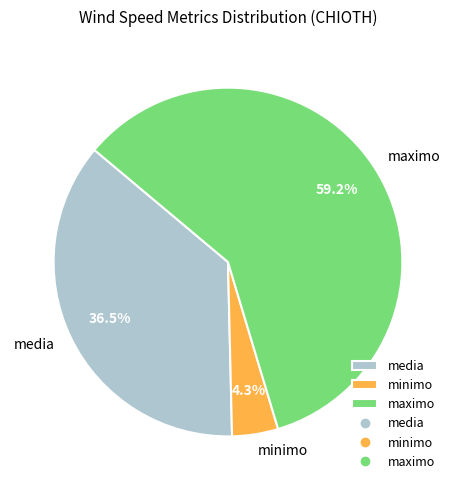

Which category has the biggest portion of the pie?

maximo